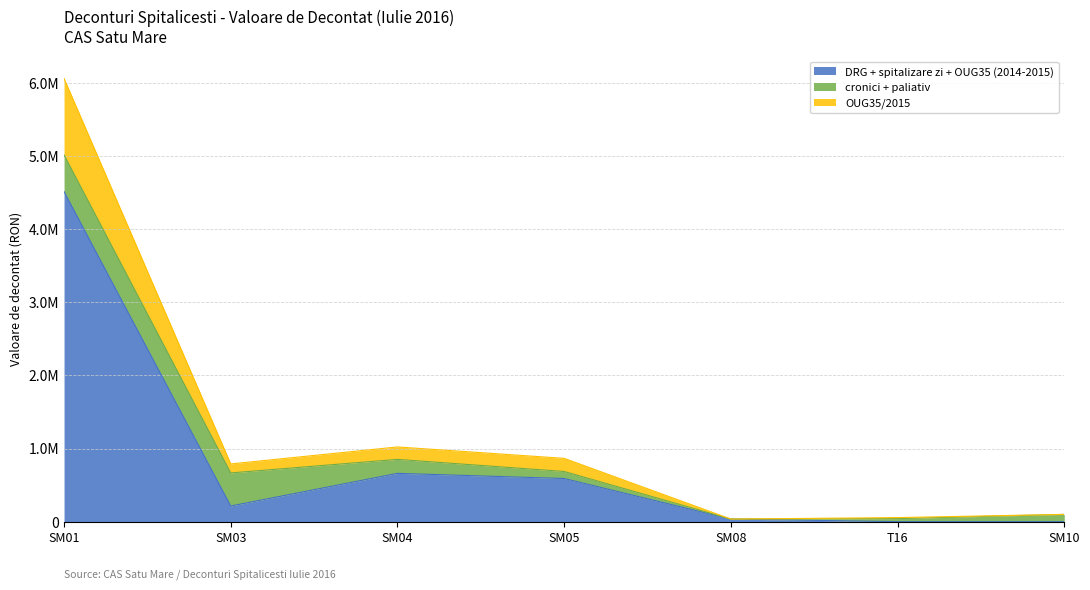

Does the chart display data point markers on the line(s)?

No